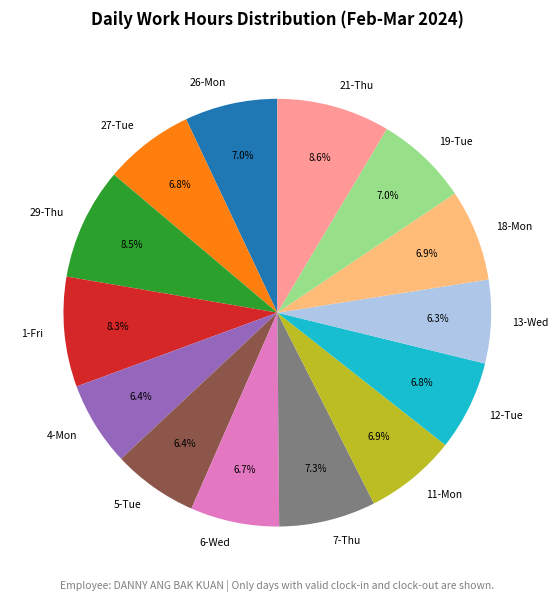

What is the total percentage of 1-Fri and 21-Thu?

16.9%